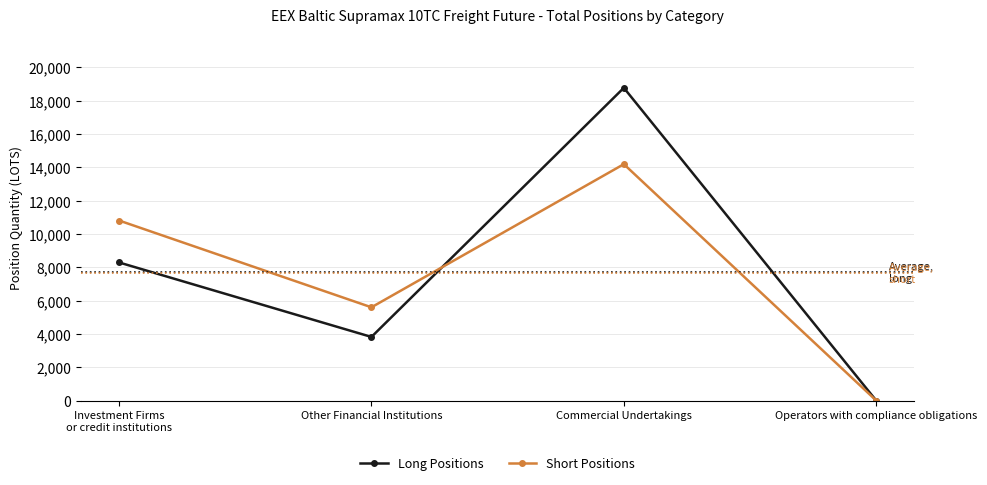

Rank the series by their maximum value, from lowest to highest.

Short Positions, Long Positions